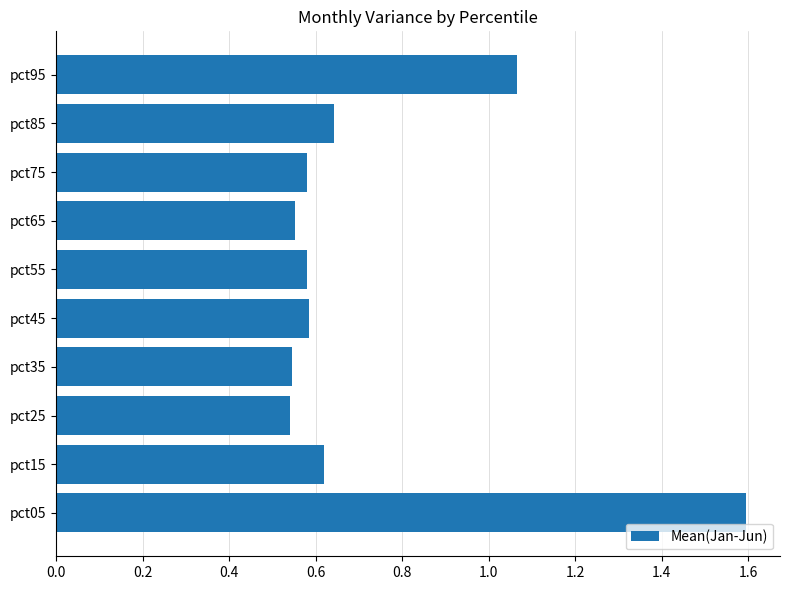

The chart shows a value of 1.0 at pct85. True or false?

False